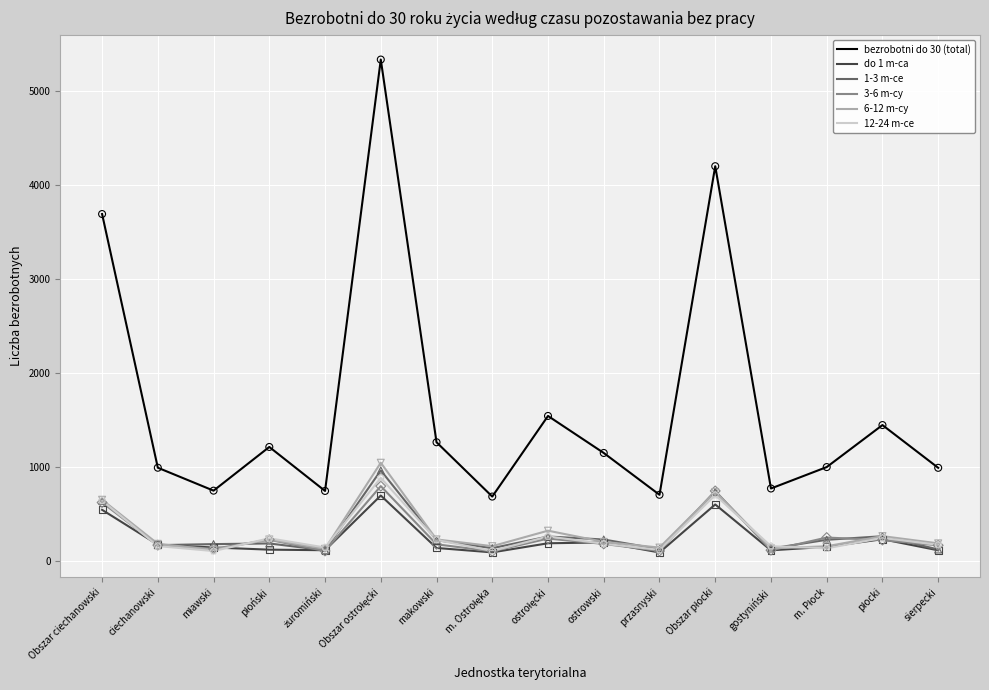

Which series has the largest range (max minus min)?

bezrobotni do 30 (total)